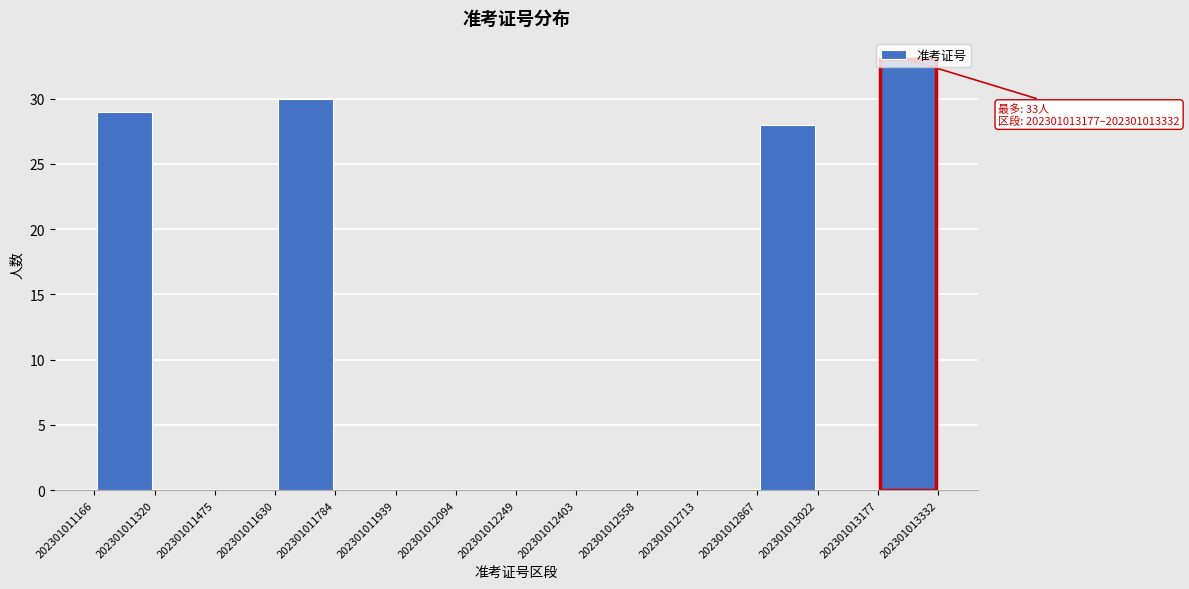

Over which range of the x-axis is the bar tallest?

202301013177 to 202301013332